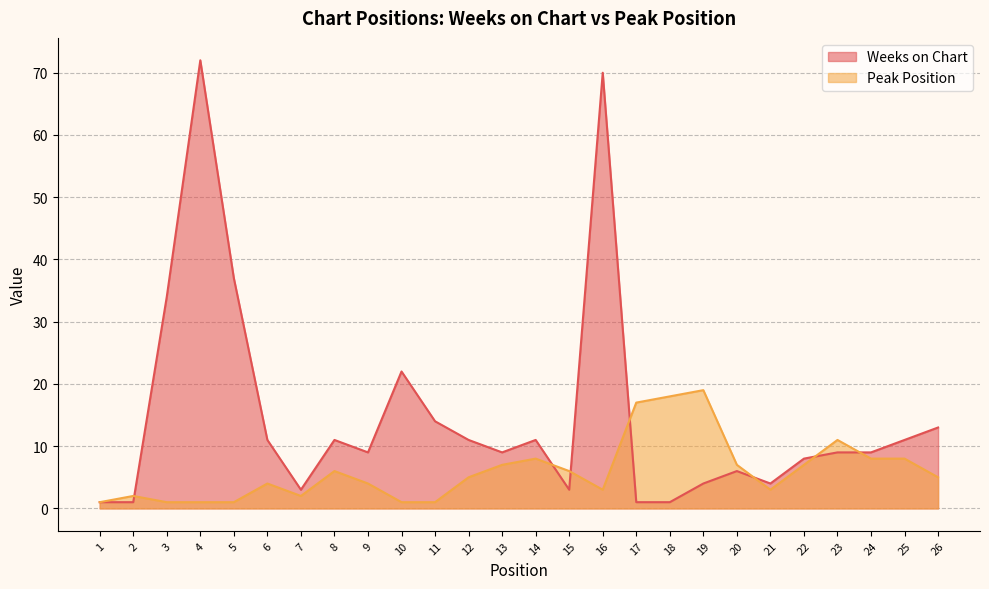

In Peak Position, how many points are higher than both neighbors (excluding endpoints)?

6